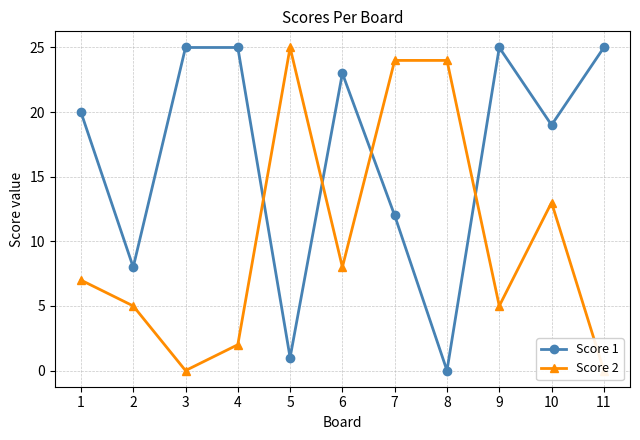

Rank the series by their maximum value, from lowest to highest.

Score 1, Score 2